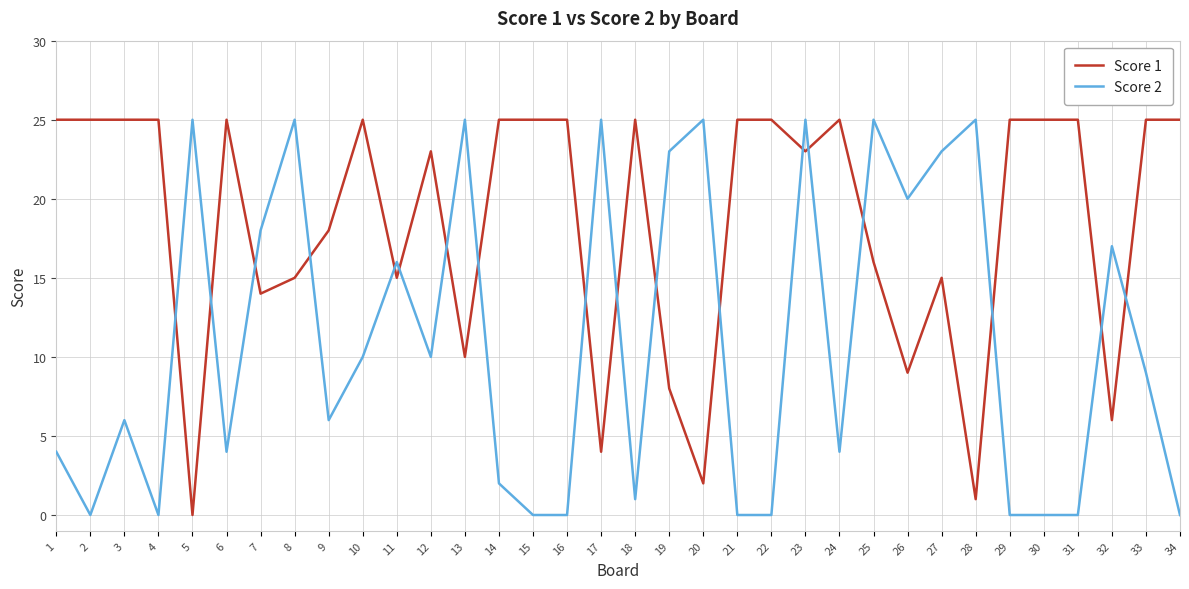

True or false: Score 2 has a value of 0 at 30.

True